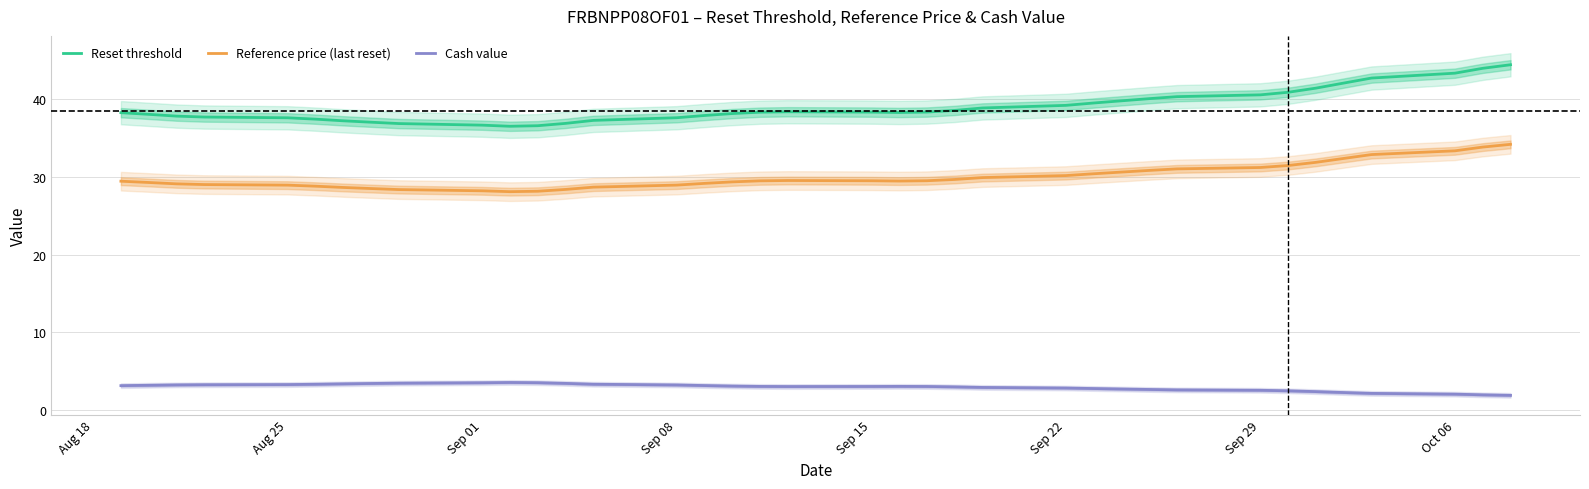

At how many categories does at least one series exceed 8?

37